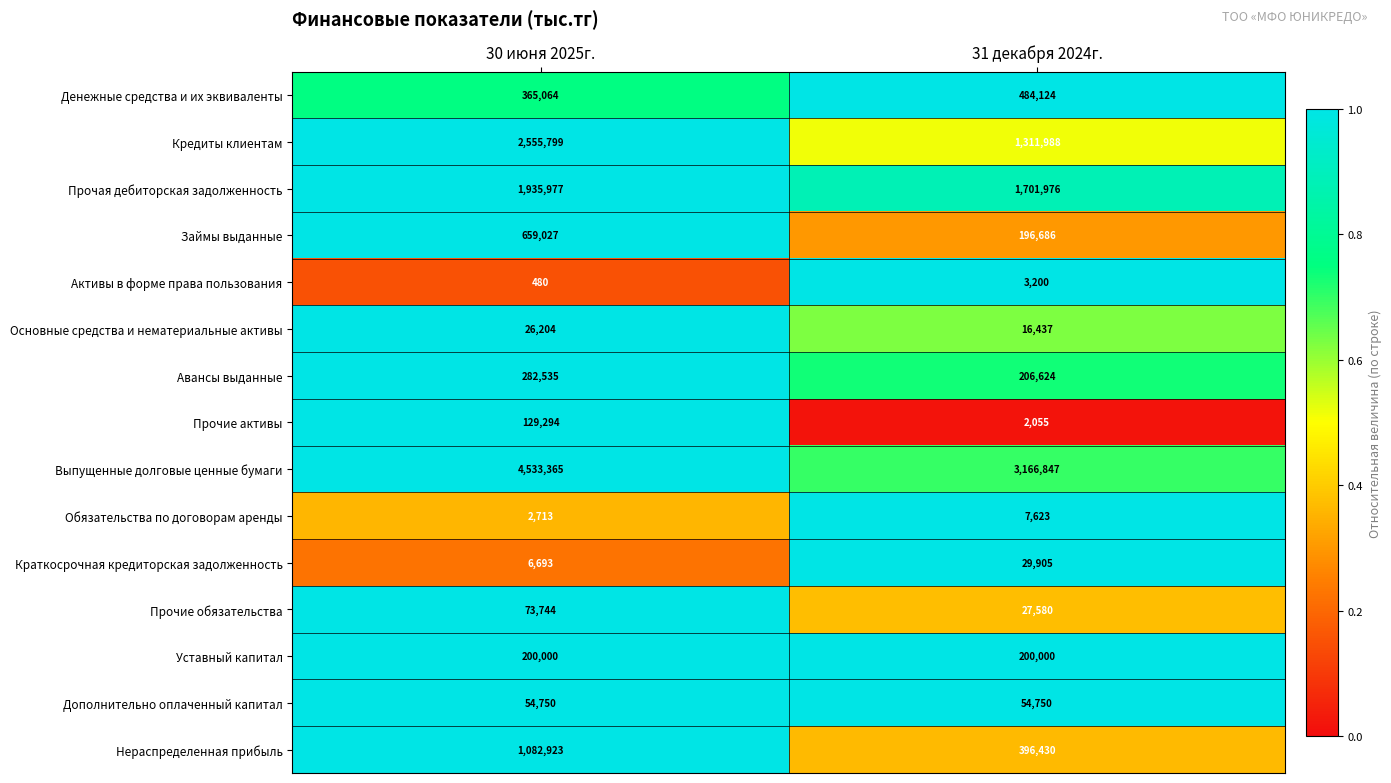

True or false: Кредиты клиентам has a value of 2044379 at 31 декабря 2024г..

False